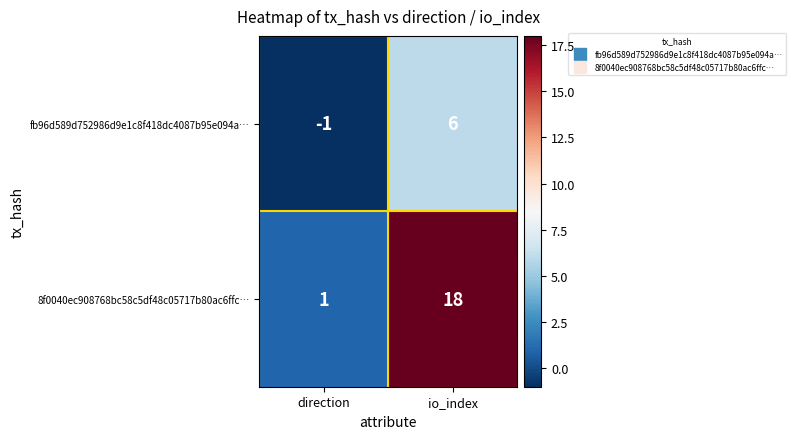

What is the minimum value shown in the chart?

-1